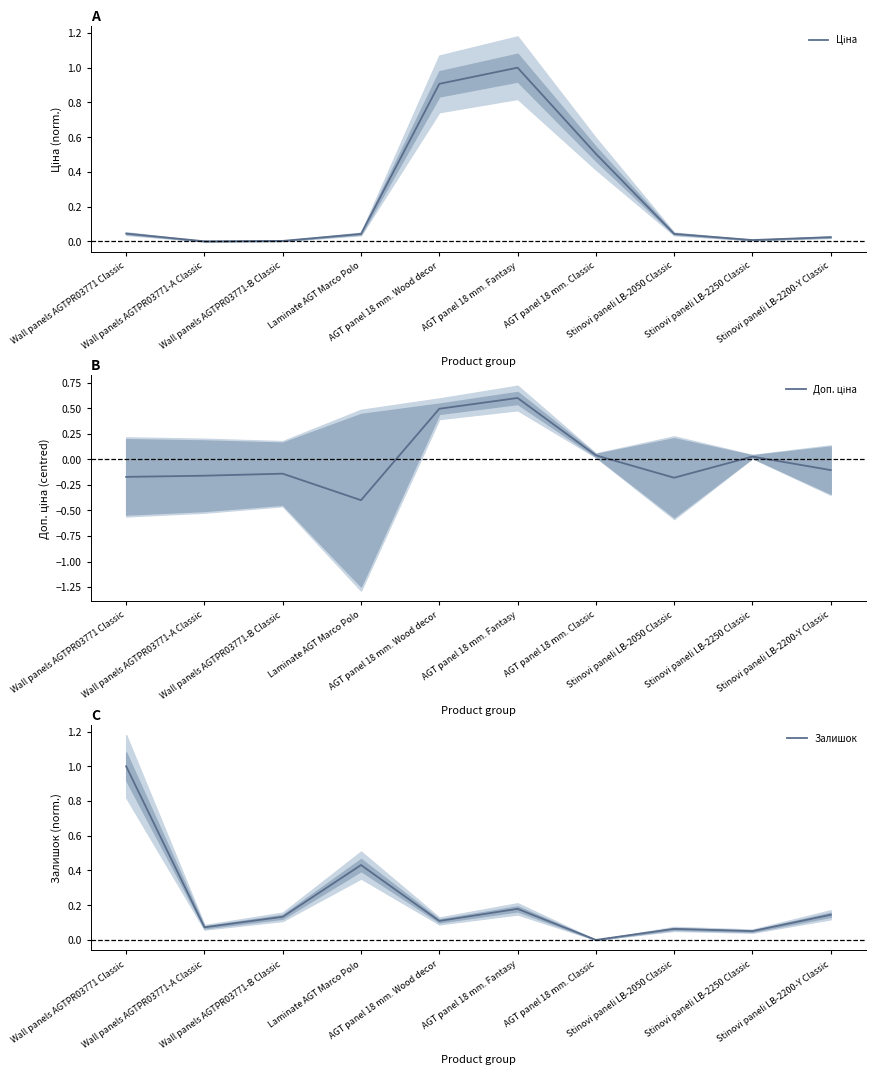

What is the label of the 6th point from the left?

AGT panel 18 mm. Fantasy